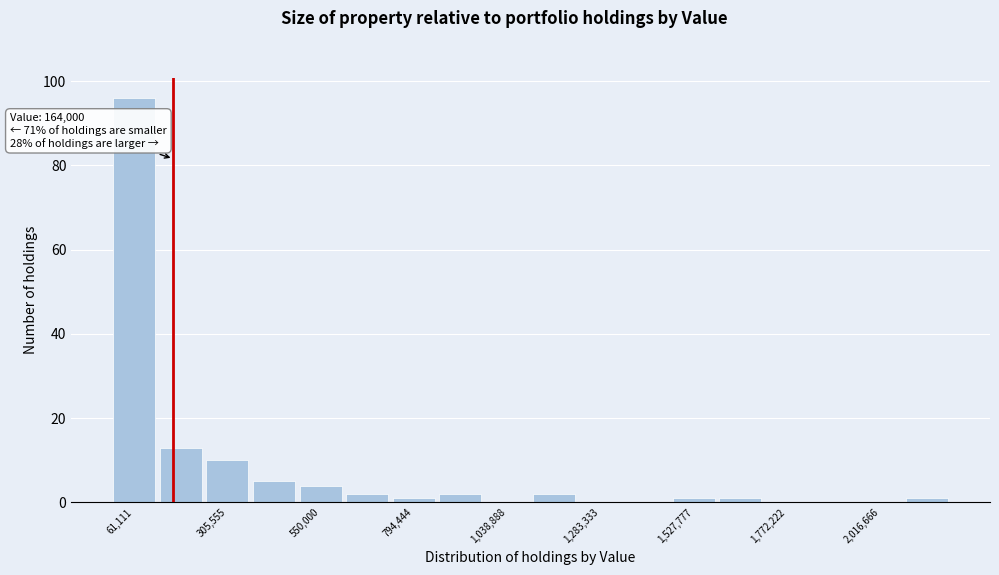

Read against the x-axis, roughly where is the centre of the tallest bar?

50000